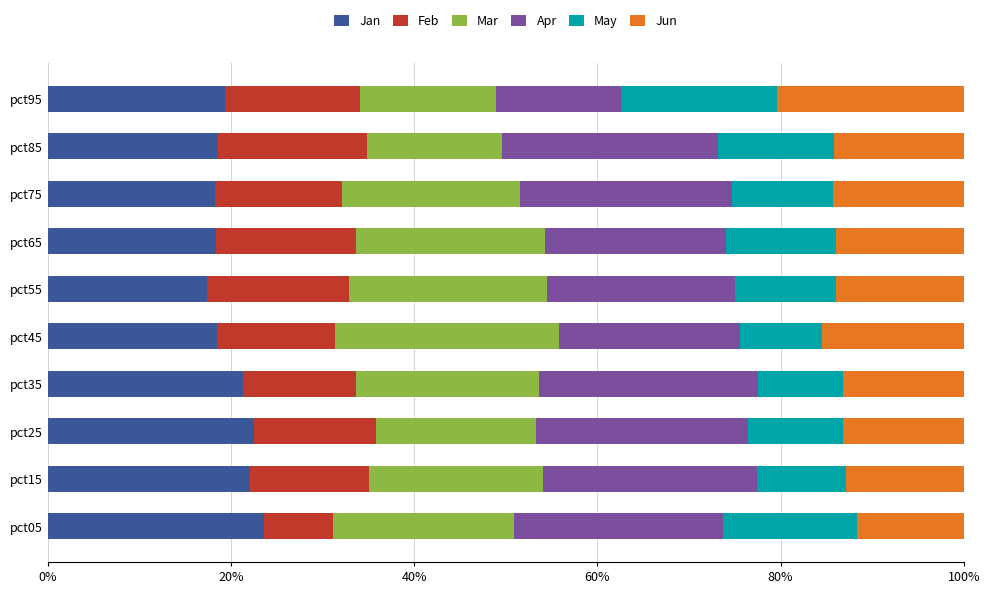

Is it true that Jan equals 35.7 at pct15?

False